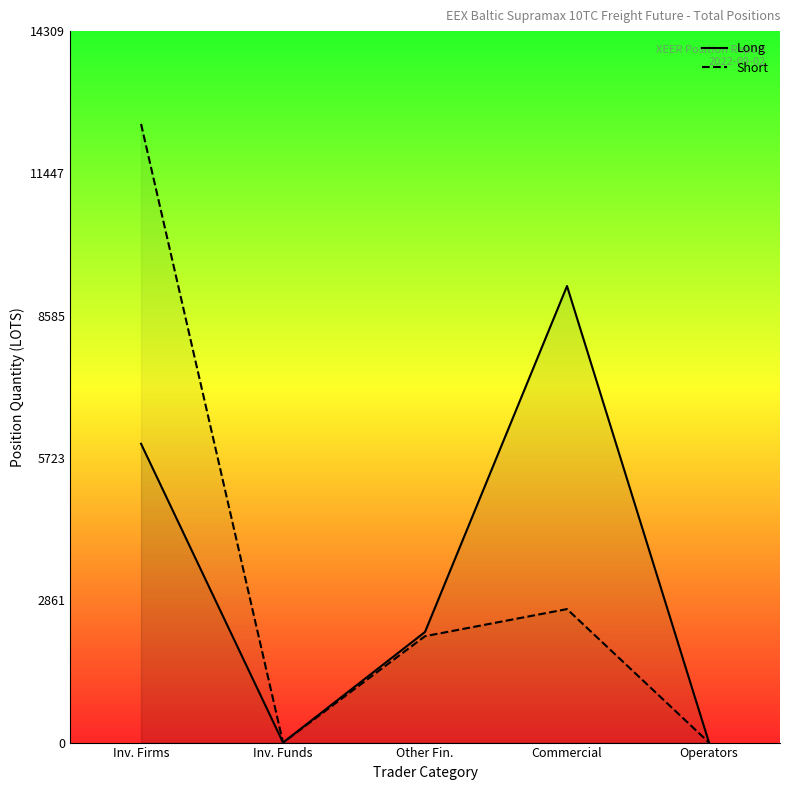

At which label is Short closest to 6221?

Commercial